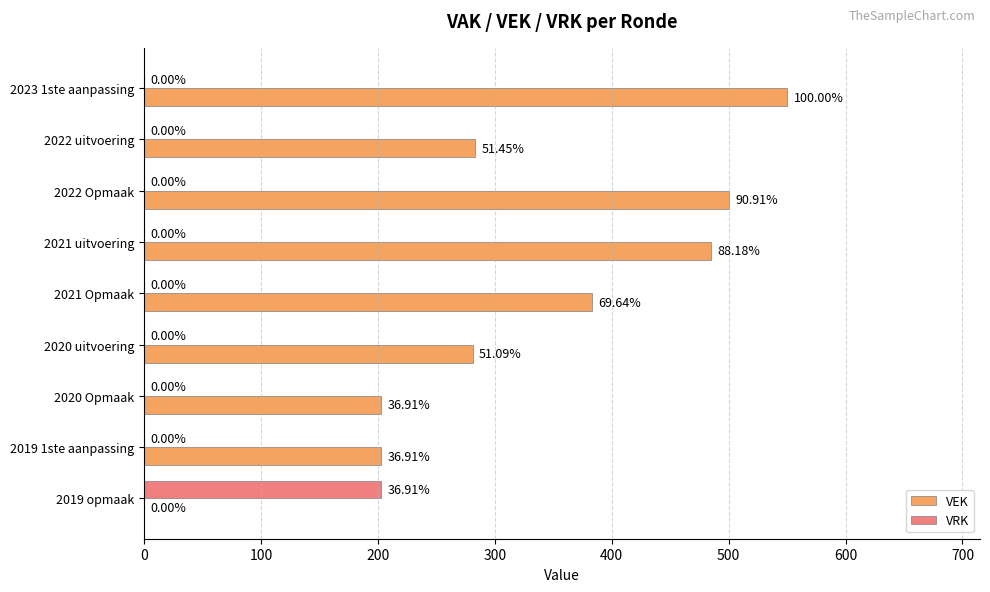

How many values in the VRK series exceed 0?

1